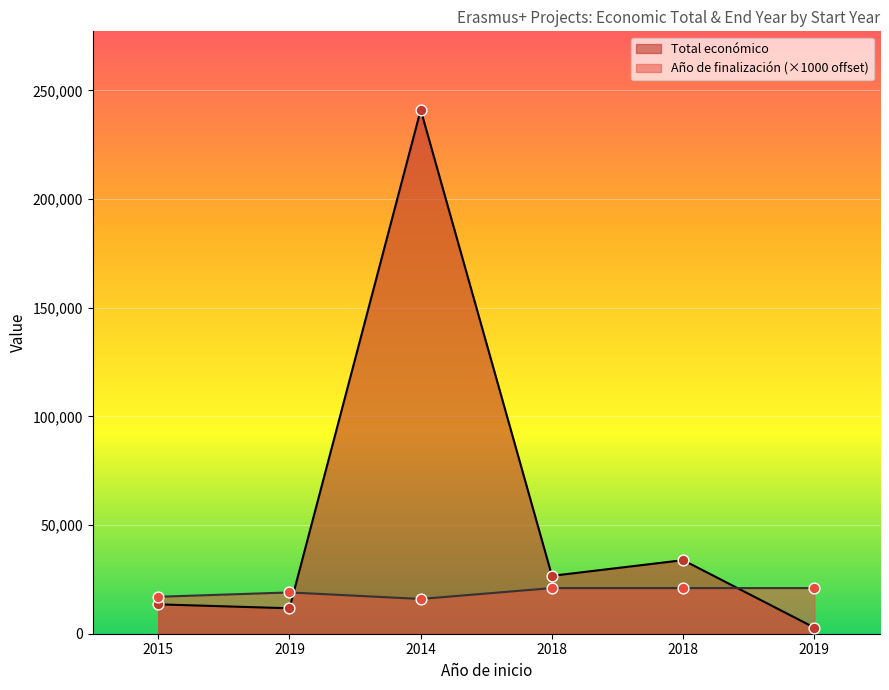

At which category is the sum across all series the highest?

2014